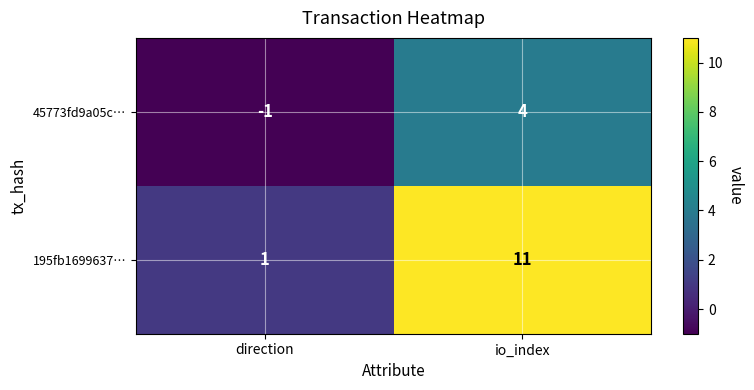

At which label is 195fb1699637… closest to 6?

direction